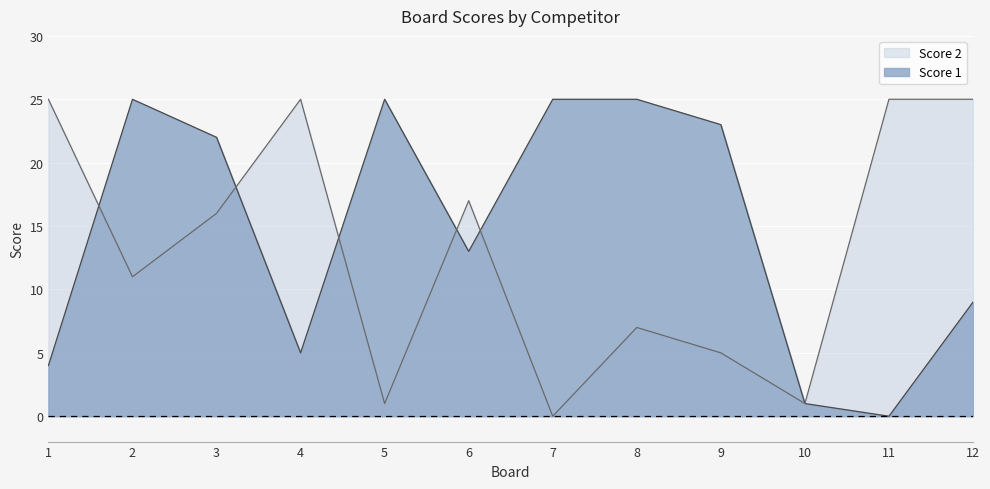

How many data points in Score 1 are above 22?

5